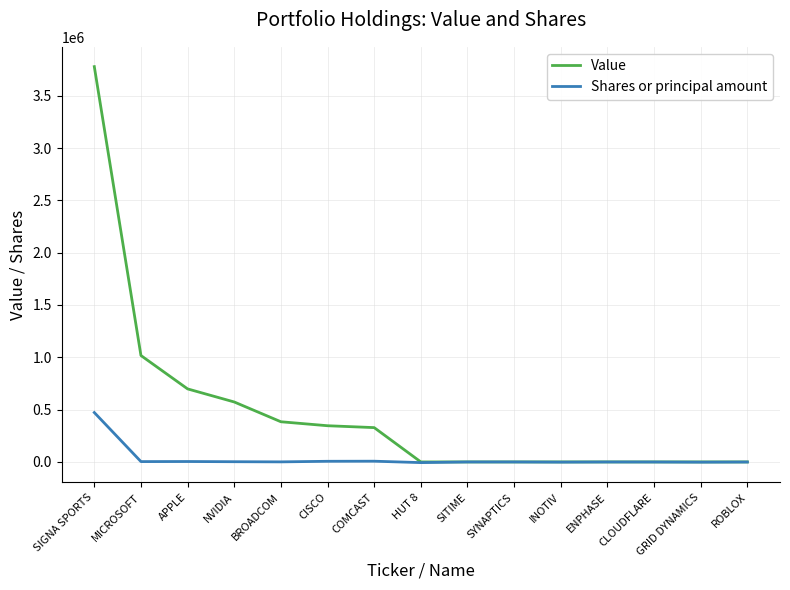

Which series has the largest total across all categories?

Value